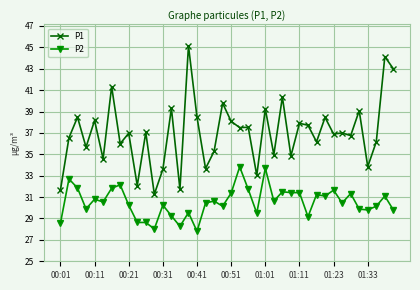

Which series has the largest total across all categories?

P1